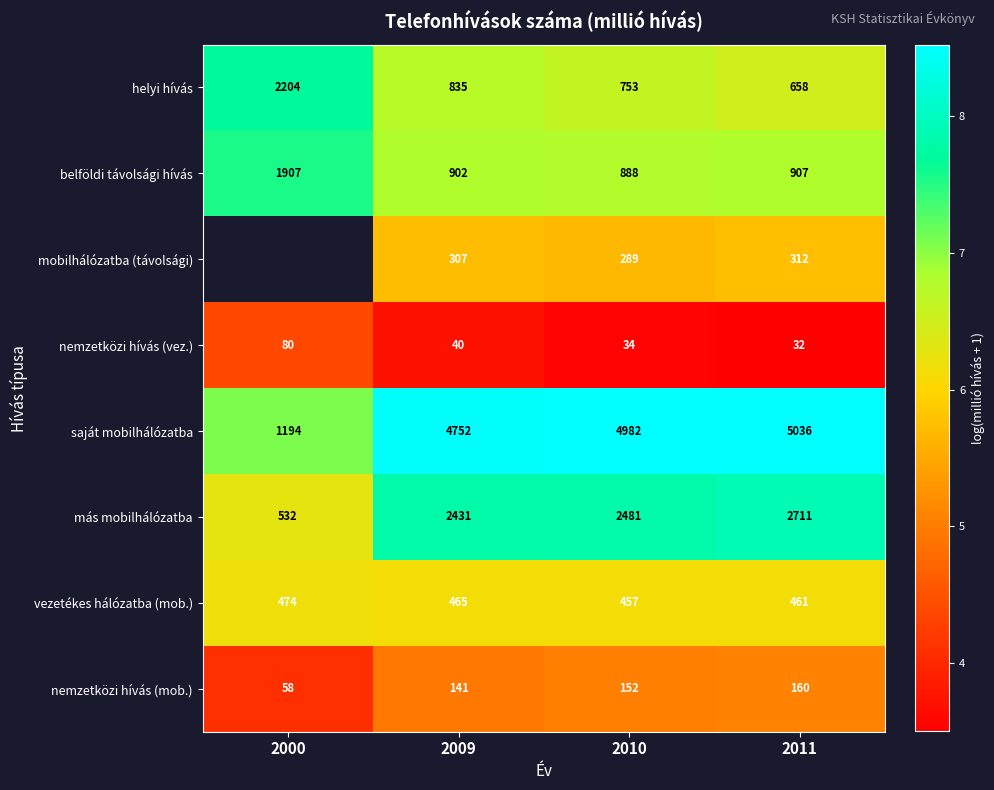

Is it true that belföldi távolsági hívás equals 12.5 at 2000?

False